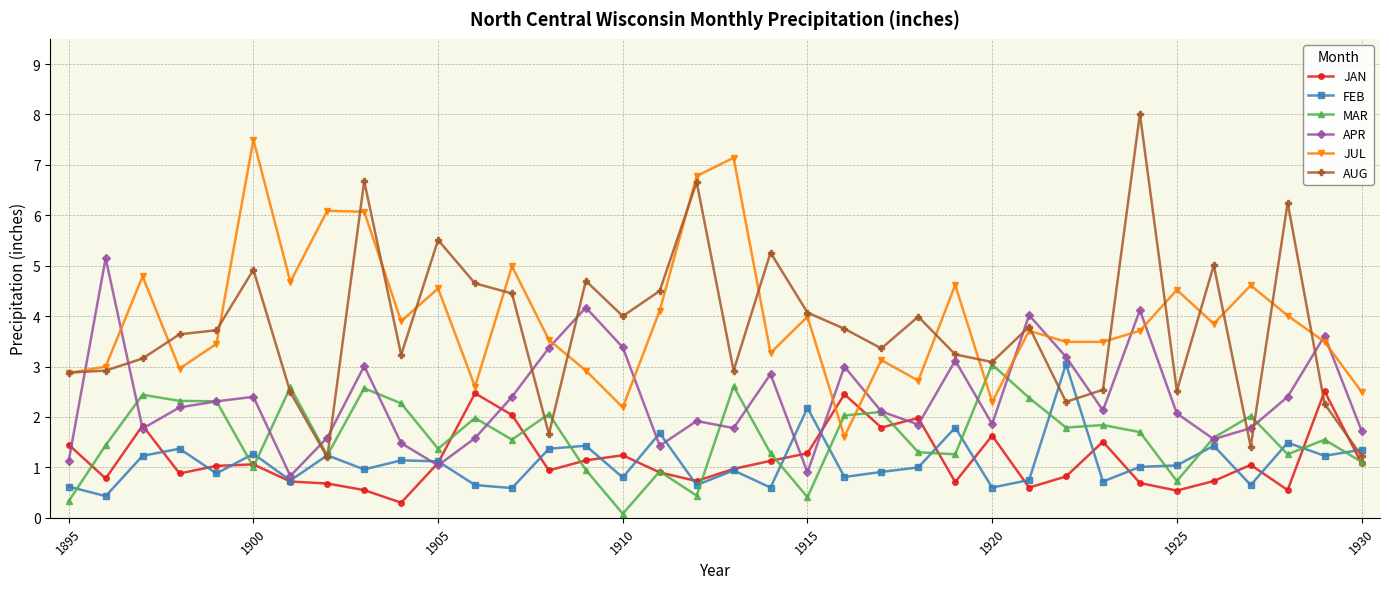

Which series has the largest range (max minus min)?

AUG